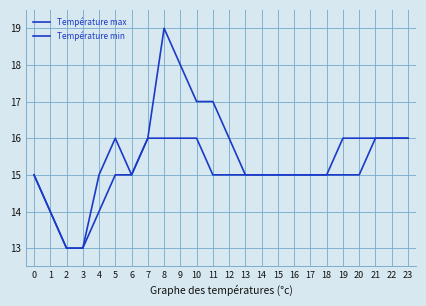

How many lines are shown in the chart?

2